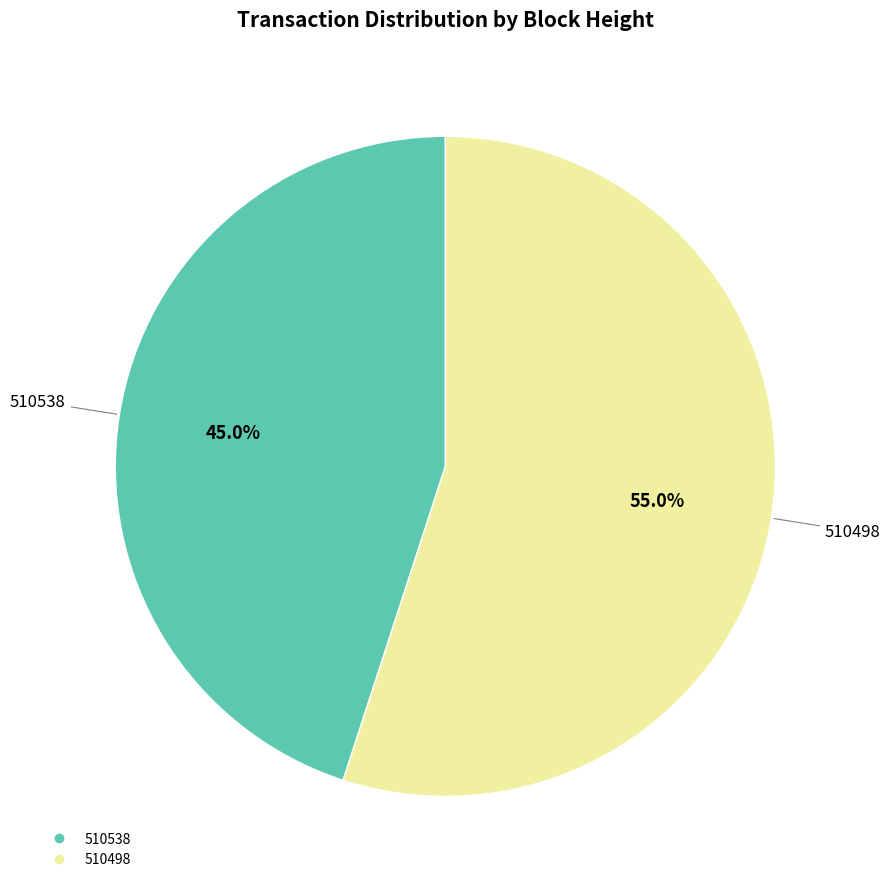

Which has a higher value, 510498 or 510538?

510498